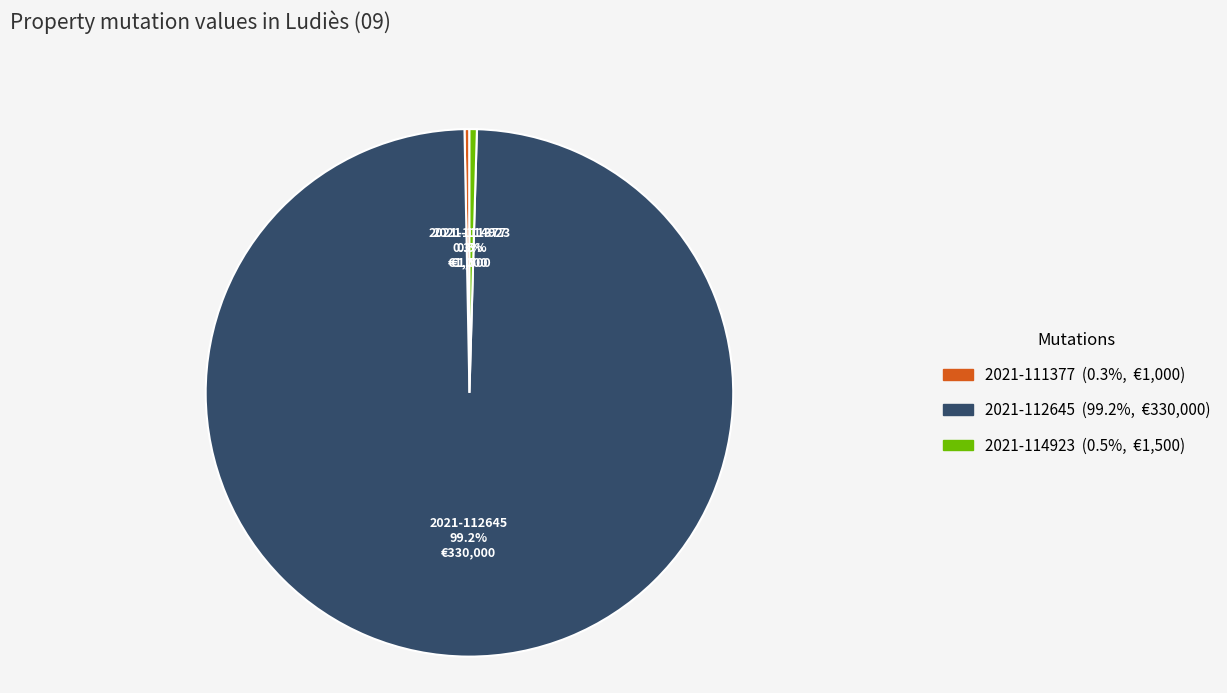

Combined, what portion of the pie is 2021-114923 and 2021-111377?

0.8%